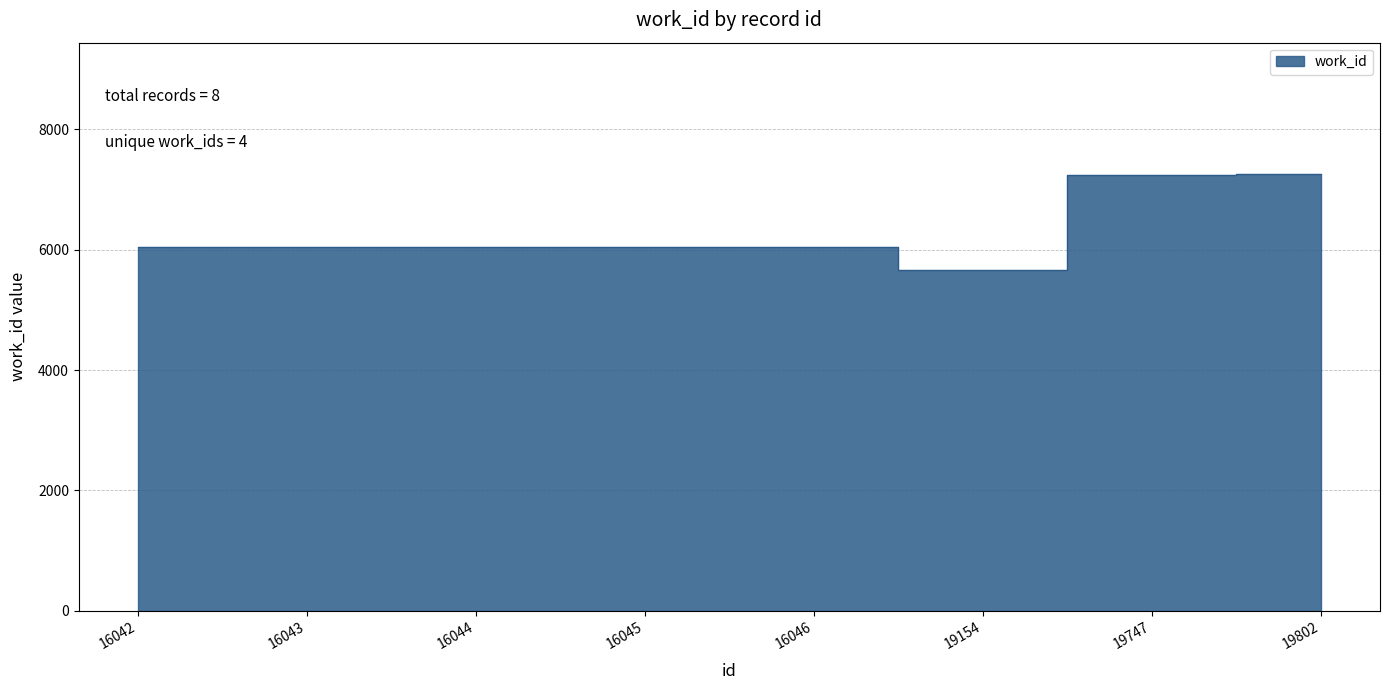

Is it true that the value at 16044 is 6053?

True